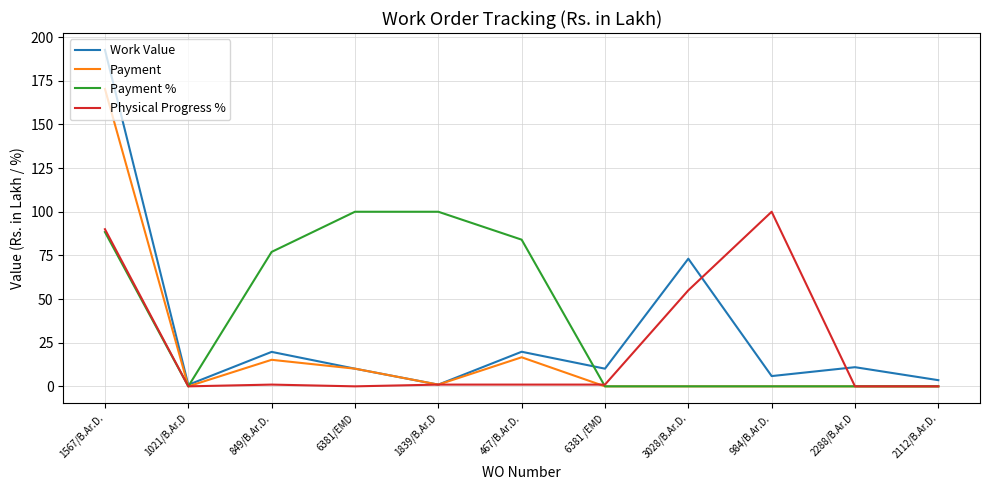

Which series has the widest spread of values?

Work Value